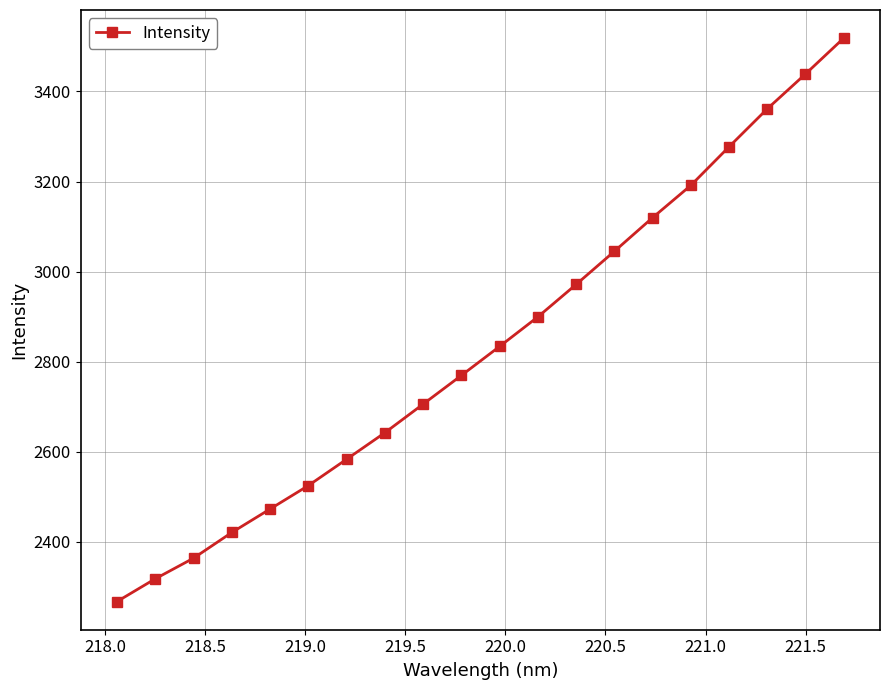

True or false: there are more than 1 points higher than both neighbors.

False